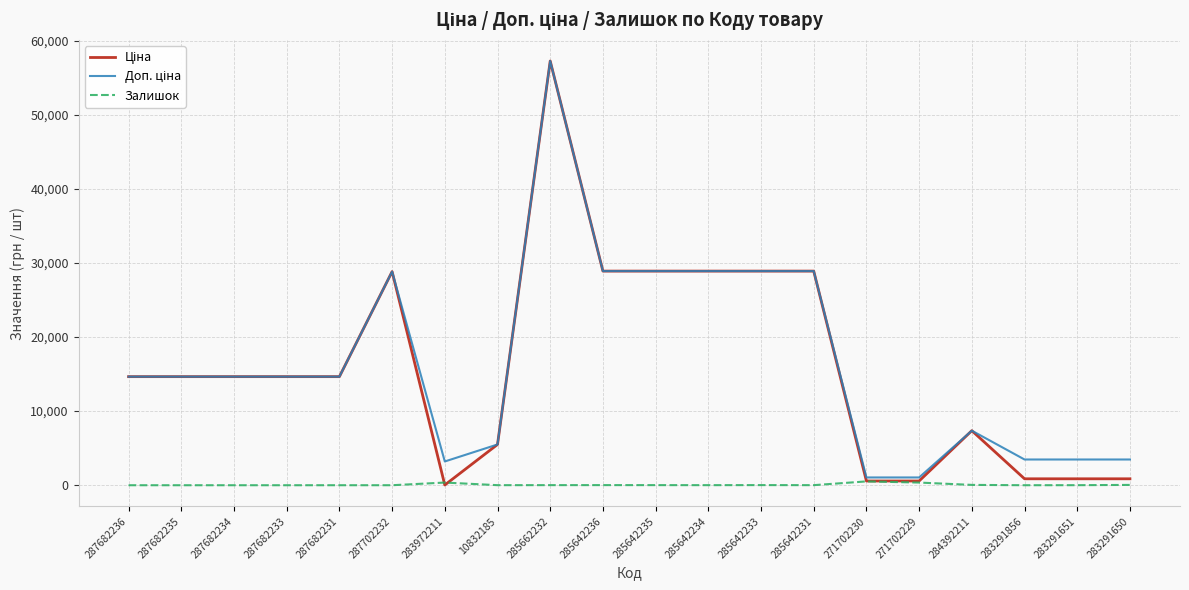

What is the greatest value displayed?

57235.5